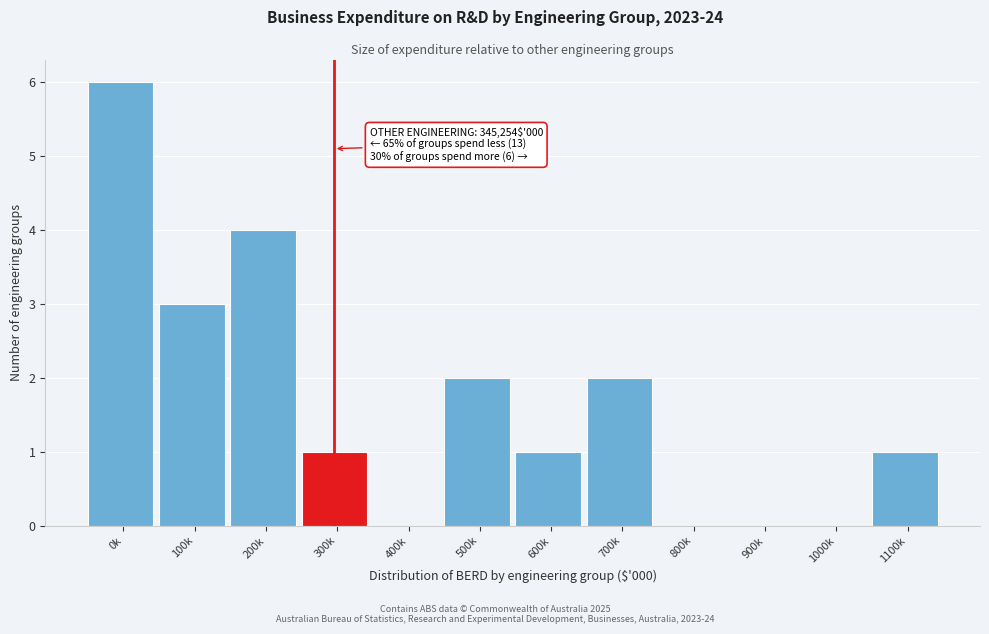

Reading right to left, extract all data points from this chart.

1100k=1	1000k=0	900k=0	800k=0	700k=2	600k=1	500k=2	400k=0	300k=1	200k=4	100k=3	0k=6